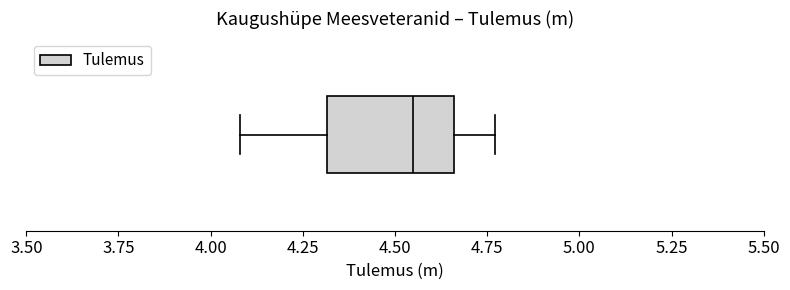

Transcribe this box plot: give where the median line is, the range the box spans, and where the two whiskers end, as read against the x-axis. The values are not printed on the chart, so give them approximately, as read against the axis.

median 4.55, box 4.30 to 4.65, whiskers 4.10 to 4.75